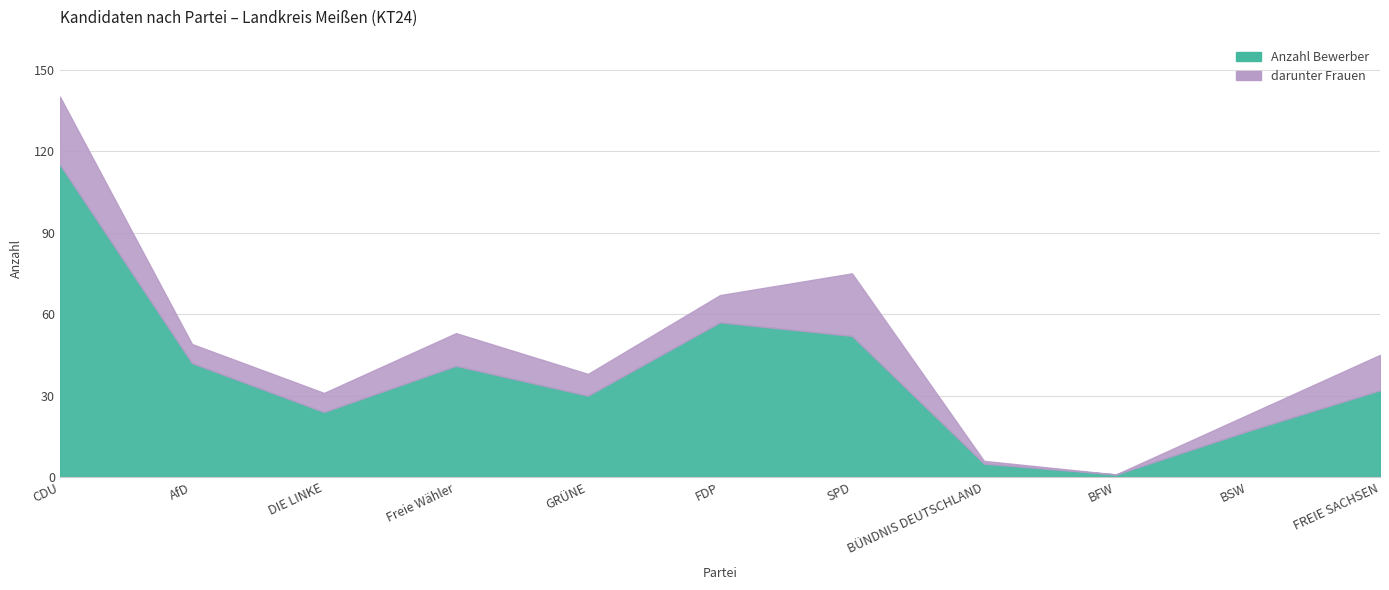

What is the sum of all values?

416